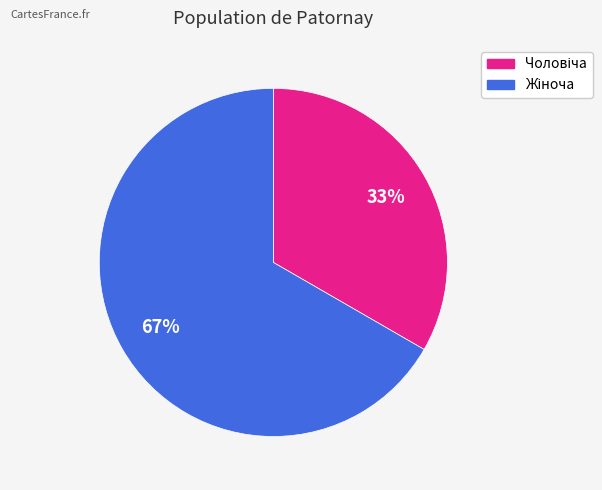

To the nearest percent, what is the average slice percentage?

50%